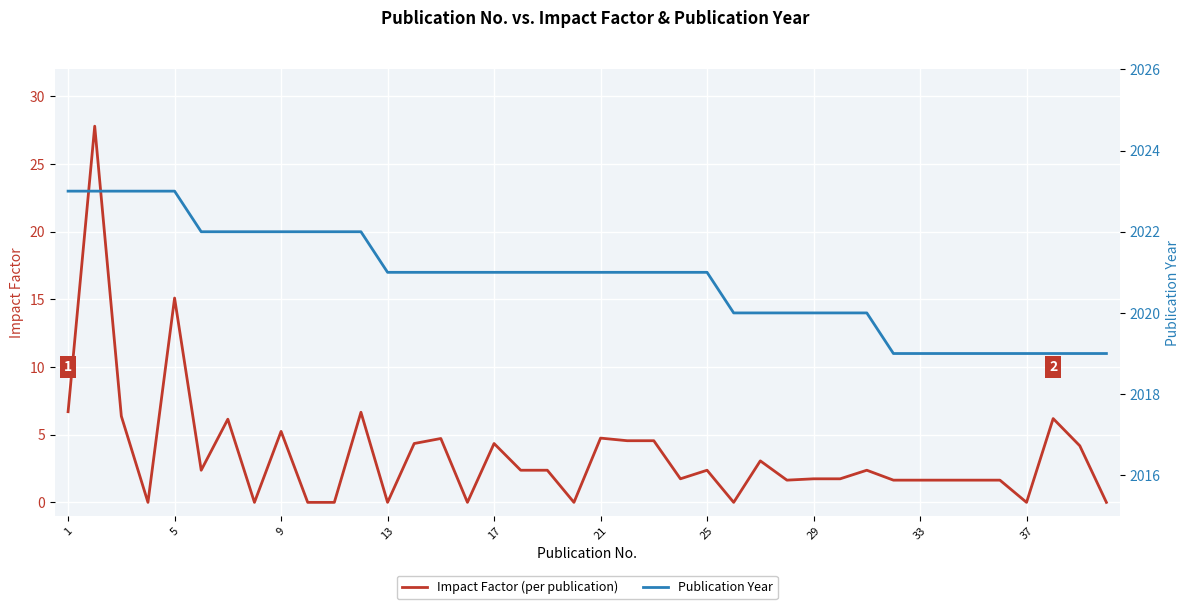

List the series in order of their peak value, highest first.

Publication Year, Impact Factor